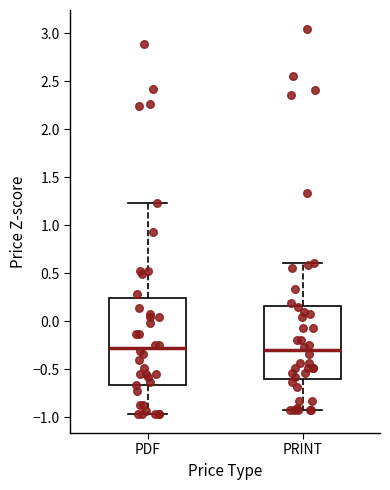

Reading left to right, transcribe this box plot: for each box, give where its median line is, the range the box spans, and where its two whiskers end, as read against the y-axis. The values are not printed on the chart, so give them approximately, as read against the axis.

PDF: median -0.30, box -0.65 to 0.25, whiskers -0.95 to 1.25
PRINT: median -0.30, box -0.60 to 0.15, whiskers -0.90 to 0.60